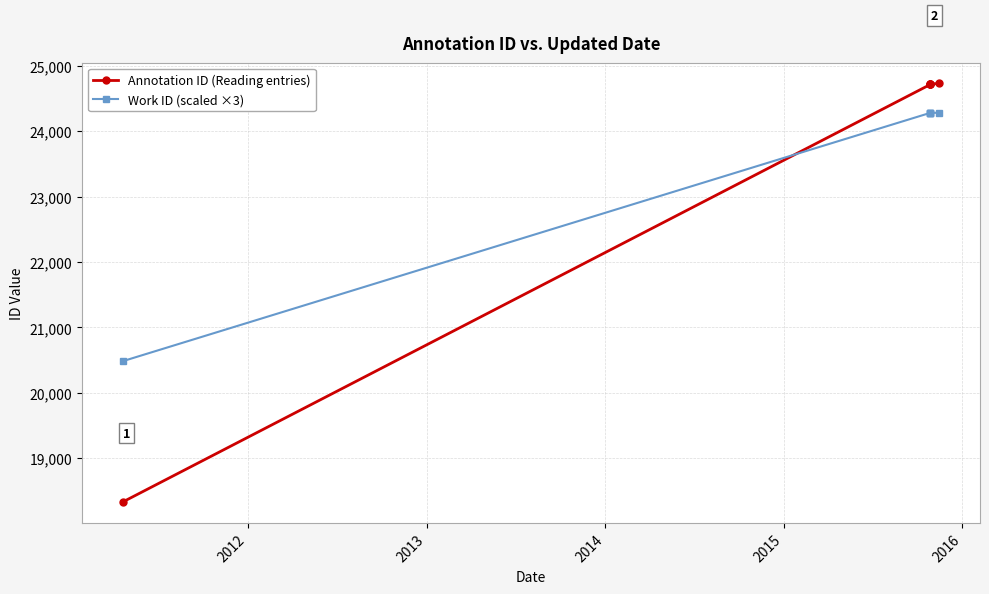

Which series changed the most between 2012 and 2015?

Annotation ID (Reading entries)